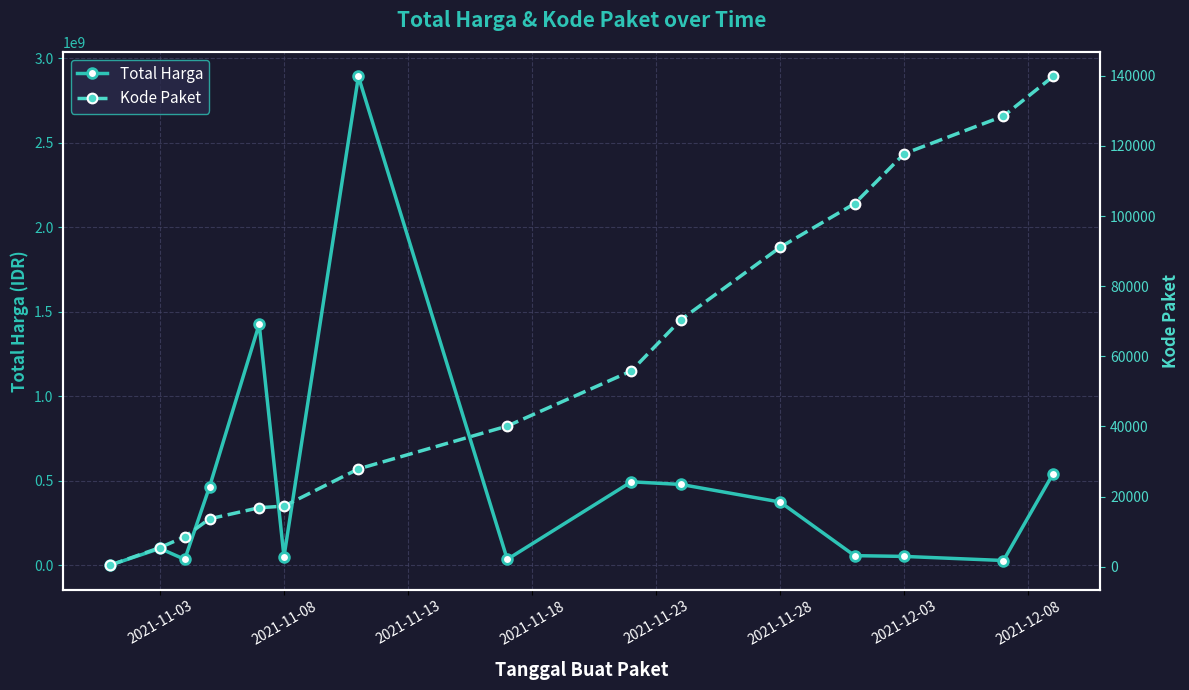

What is the minimum value for Total Harga?

333600